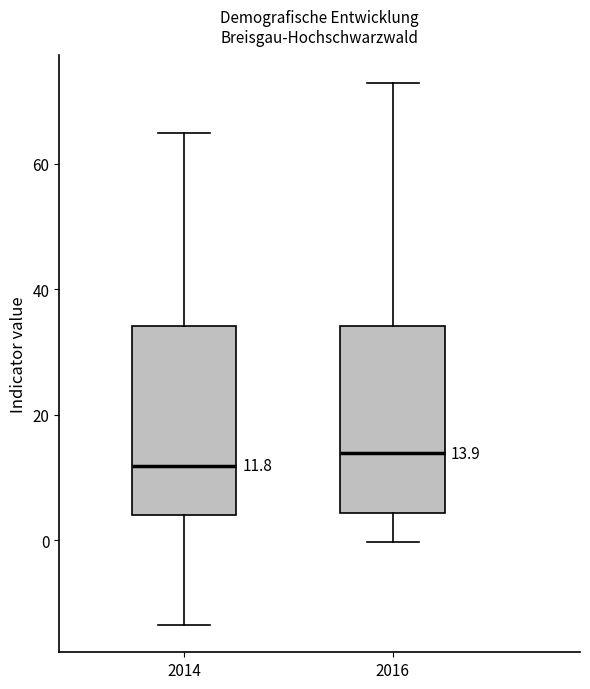

Which box has the highest median line?

2016